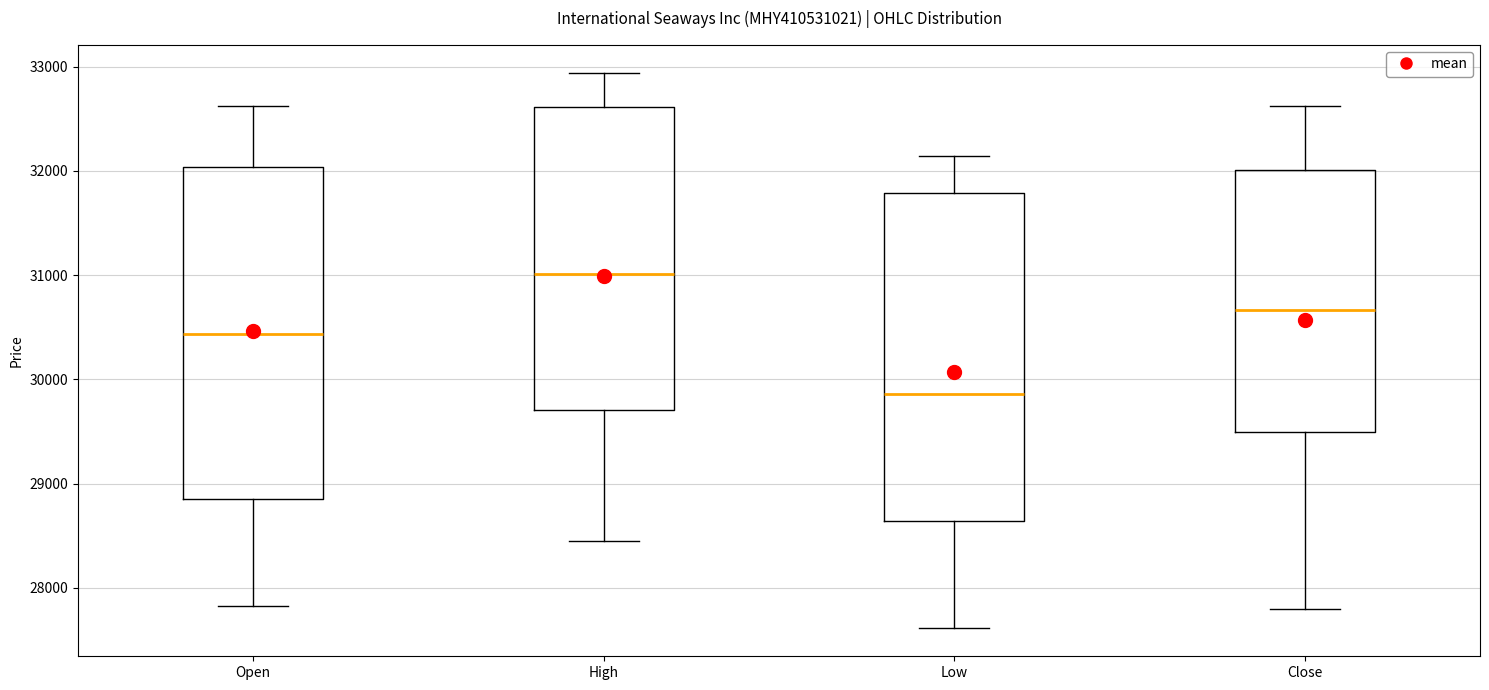

Reading left to right, read every box against the y-axis: the position of its median line, the range the box covers, and the ends of its whiskers. The values are not printed on the chart, so give them approximately, as read against the axis.

Open: median 30400, box 28900 to 32000, whiskers 27800 to 32600
High: median 31000, box 29700 to 32600, whiskers 28500 to 32900
Low: median 29900, box 28600 to 31800, whiskers 27600 to 32100
Close: median 30700, box 29500 to 32000, whiskers 27800 to 32600